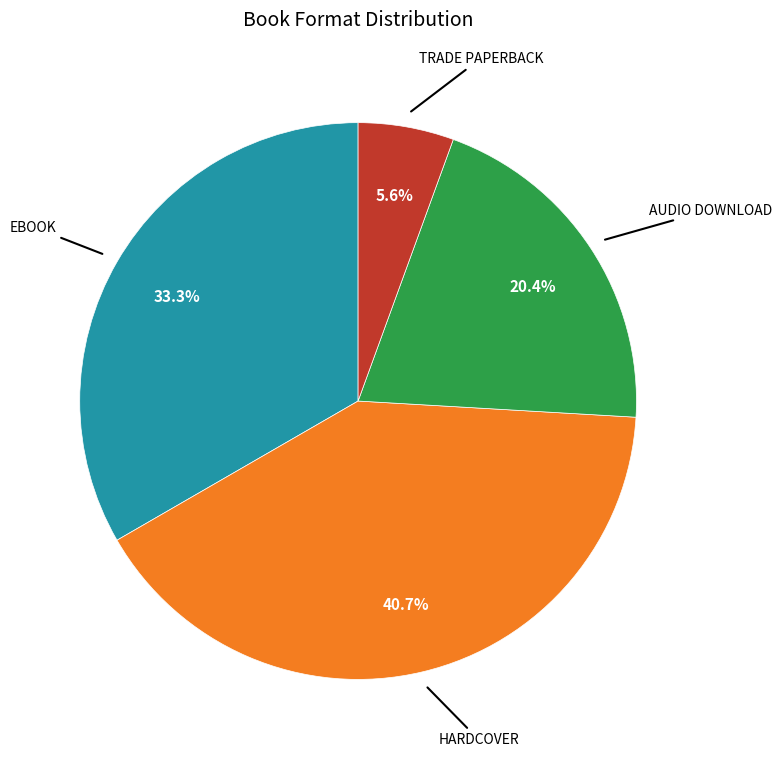

To the nearest percent, what is the average slice percentage?

25%